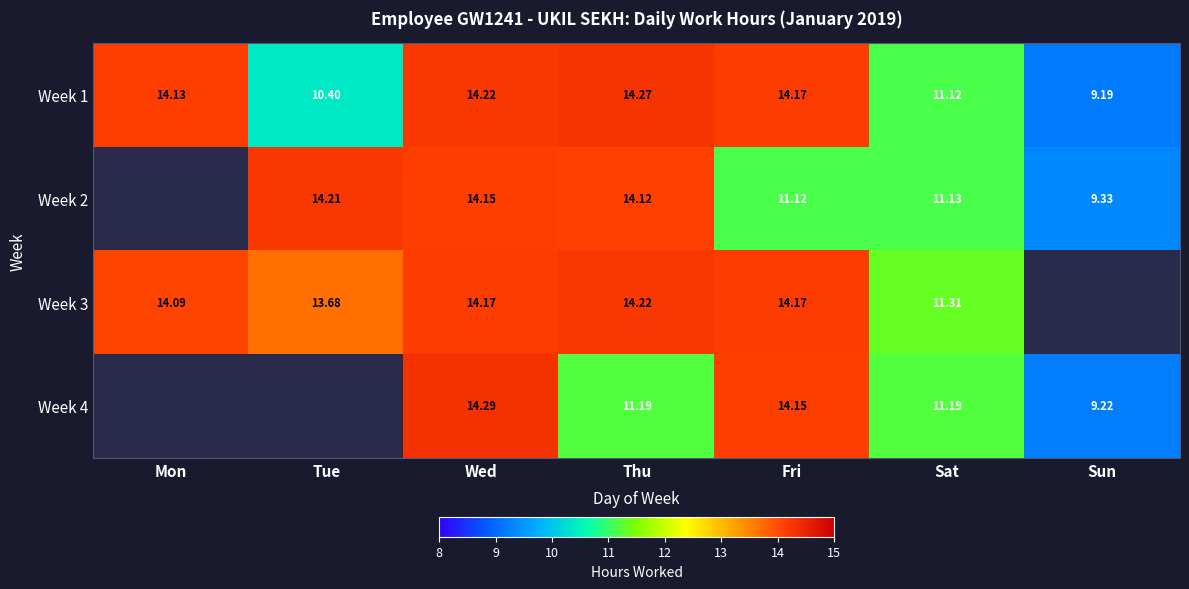

Is it true that Week 1 equals 6.2 at Sat?

False